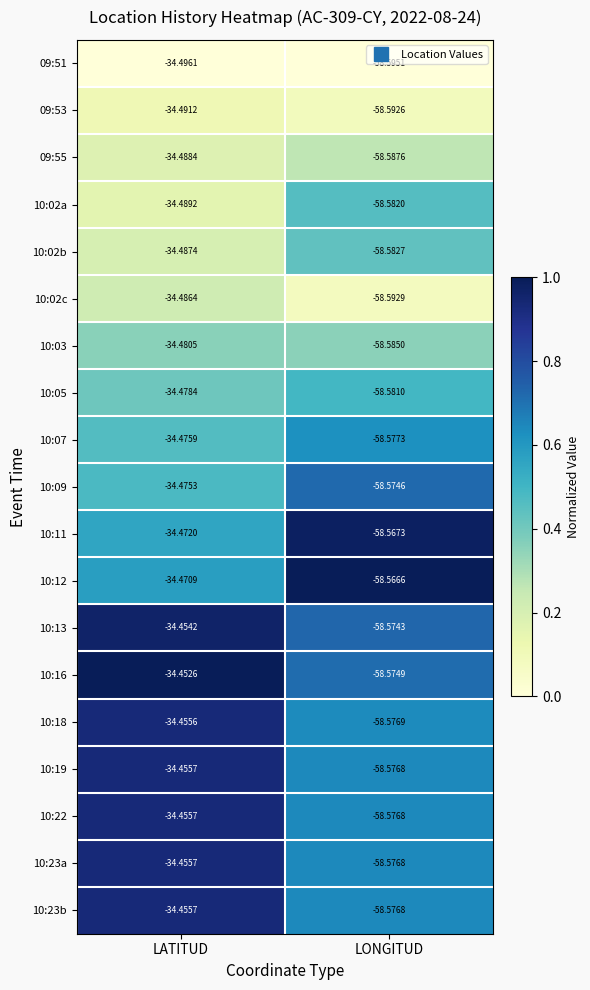

At which label is 09:53 closest to -46?

LATITUD